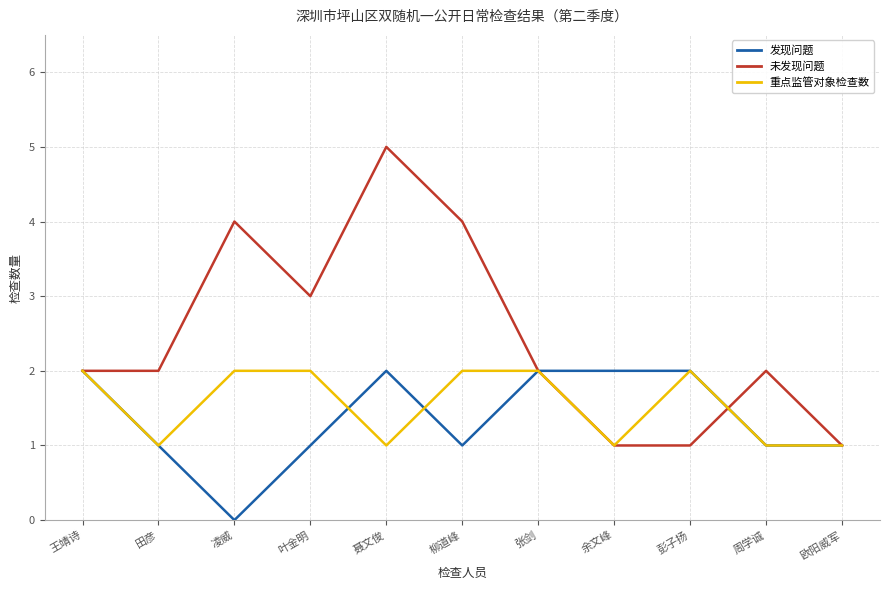

What is the sum of the 未发现问题 values at 周学诚 and 田彦?

4